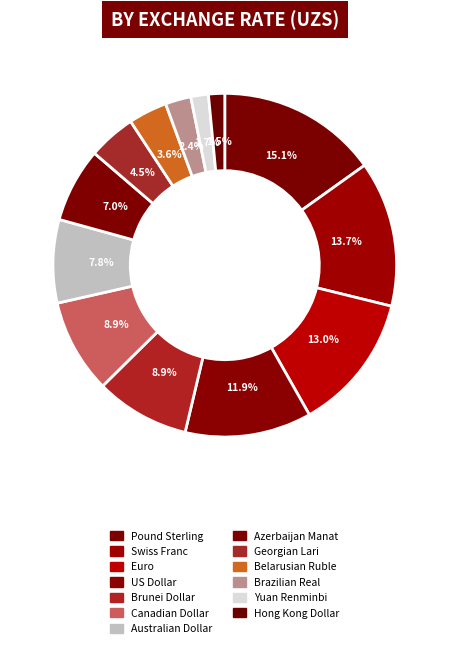

Combined, do Canadian Dollar and Pound Sterling account for over 50%?

No